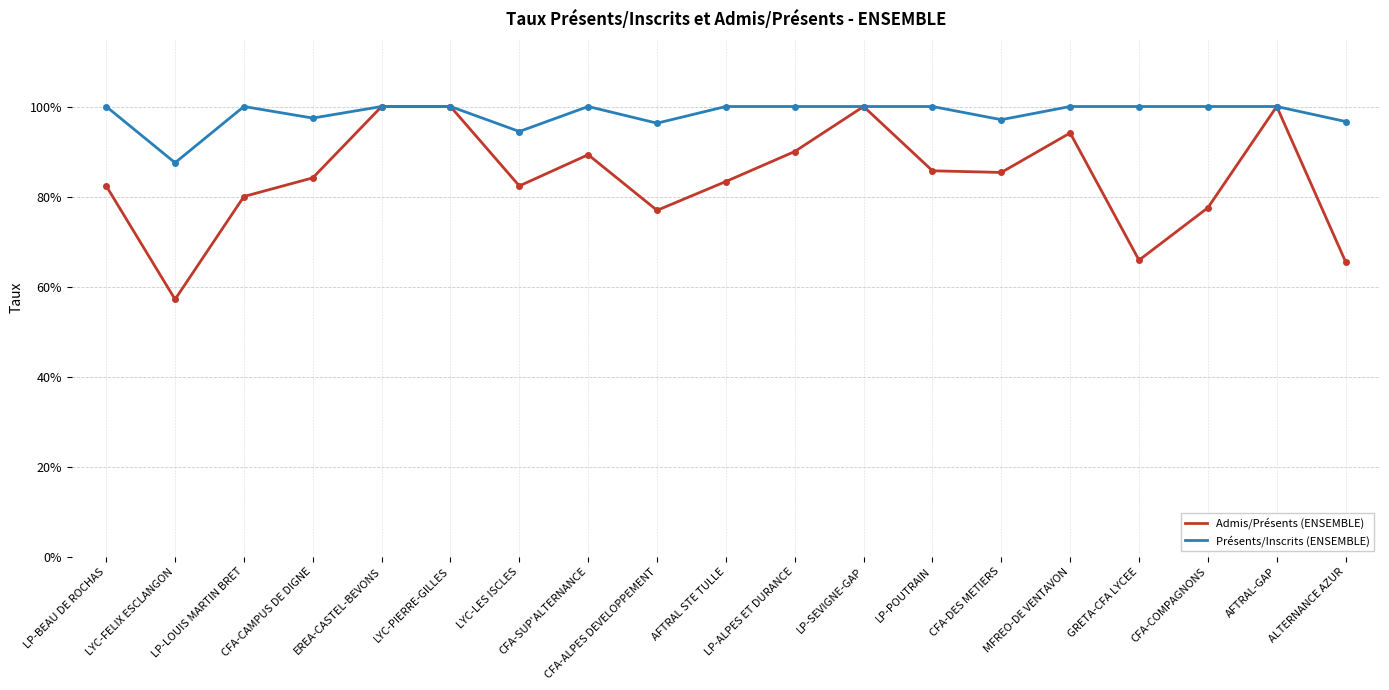

True or false: Présents/Inscrits (ENSEMBLE) and Admis/Présents (ENSEMBLE) intersect in this chart.

False